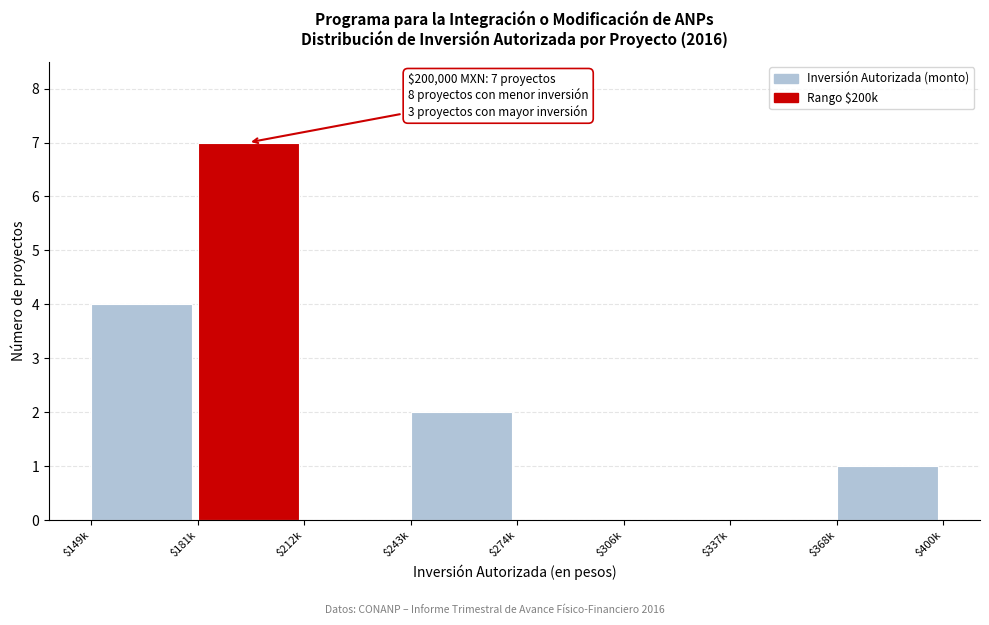

The chart shows a value of 3 at $274k. True or false?

False